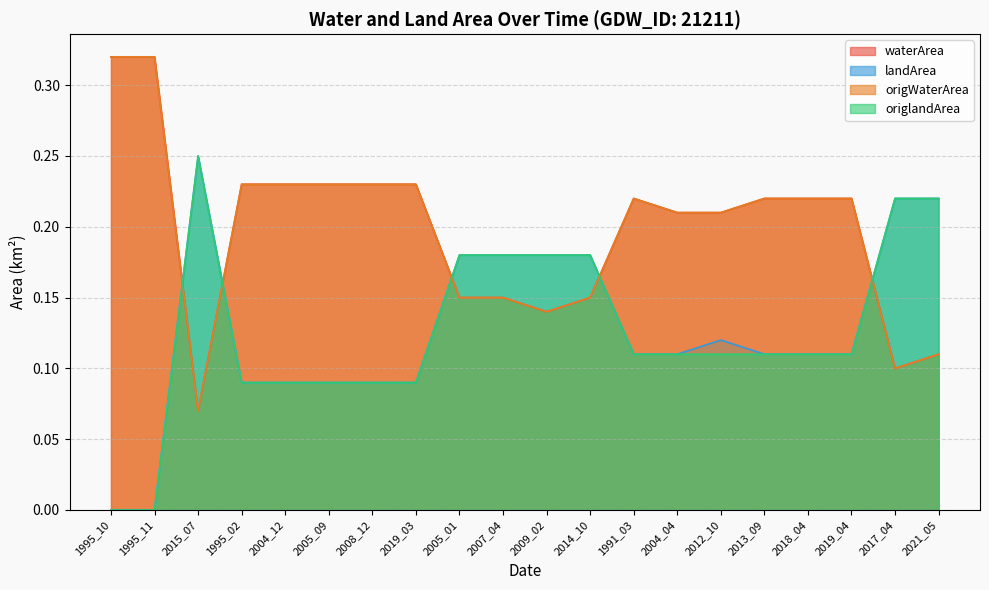

Rank the categories by origlandArea value from highest to lowest.

2015_07, 2017_04, 2021_05, 2005_01, 2007_04, 2009_02, 2014_10, 1991_03, 2004_04, 2012_10, 2013_09, 2018_04, 2019_04, 1995_02, 2004_12, 2005_09, 2008_12, 2019_03, 1995_10, 1995_11